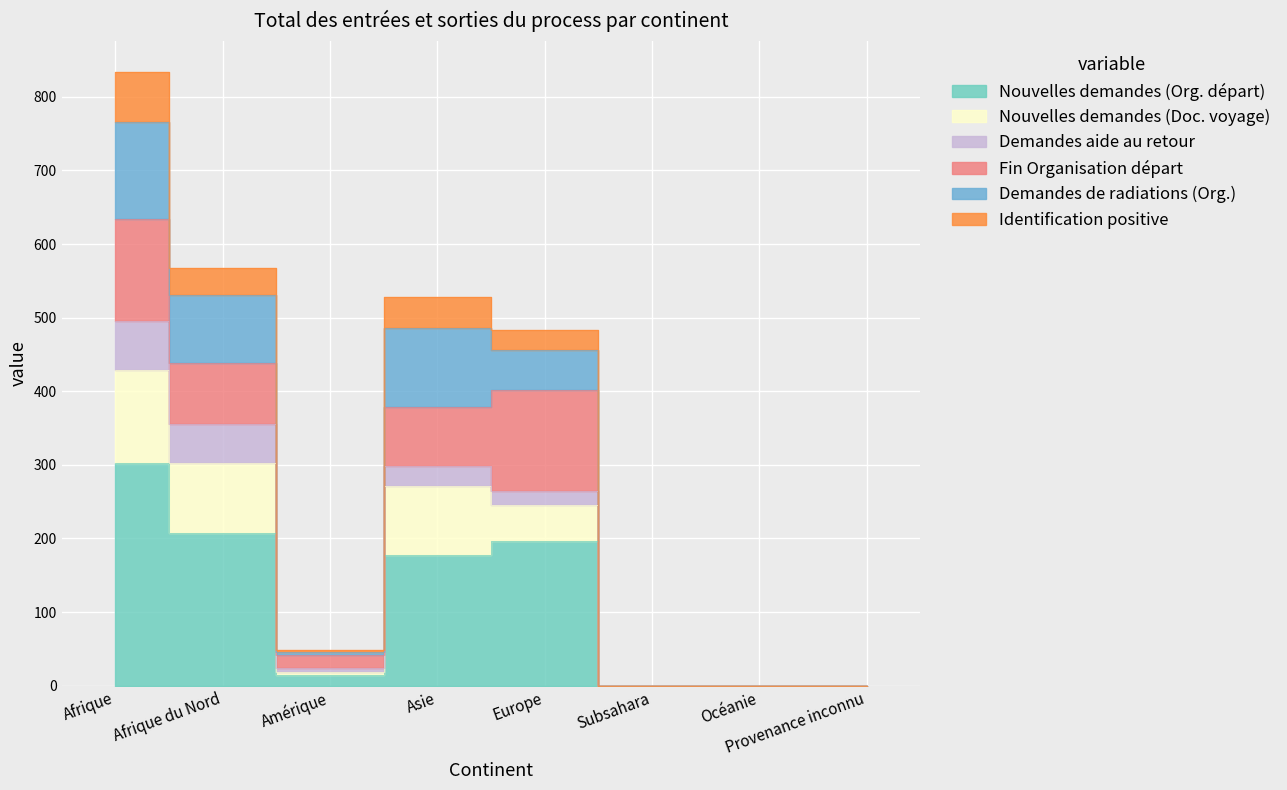

How many interior local valleys does the Identification positive series have?

1